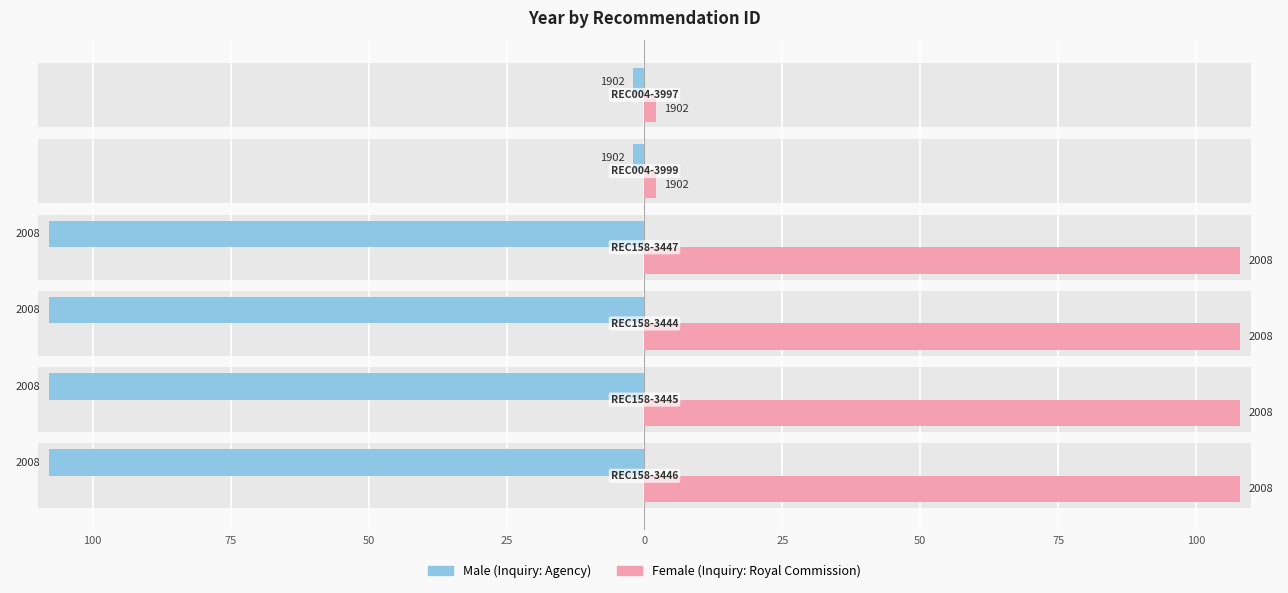

What is the average value of the Female series?

73